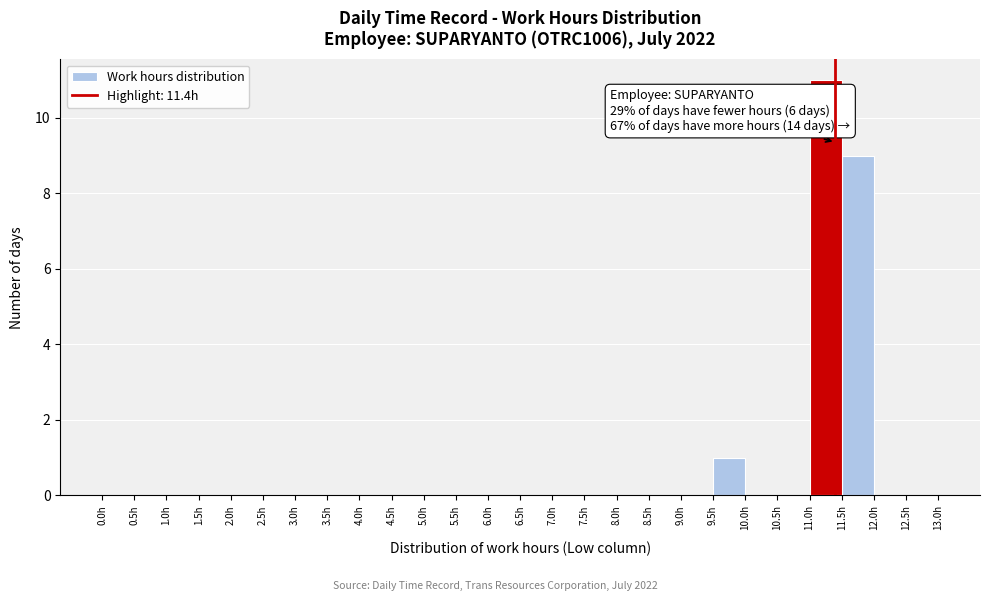

Over which range of the x-axis is the bar tallest?

11.0 to 11.5